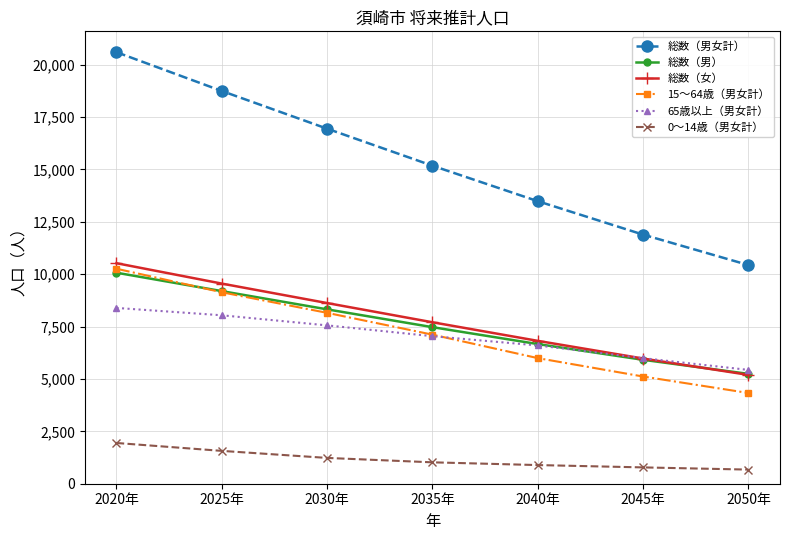

What is the difference between the highest and lowest values at 2045年?

11107